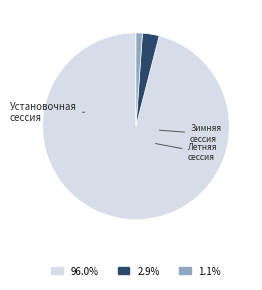

What is the largest slice in the pie chart?

Установочная сессия